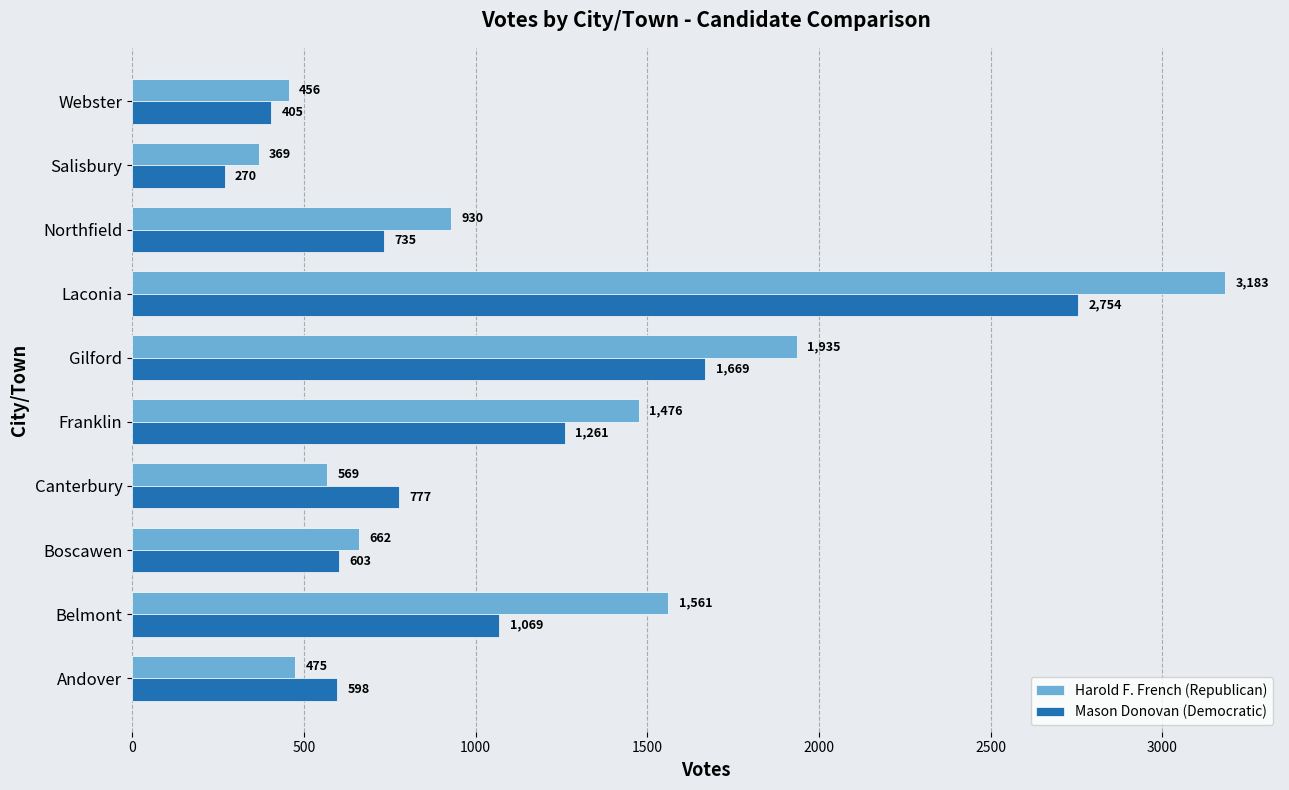

What is the minimum value shown in the chart?

270